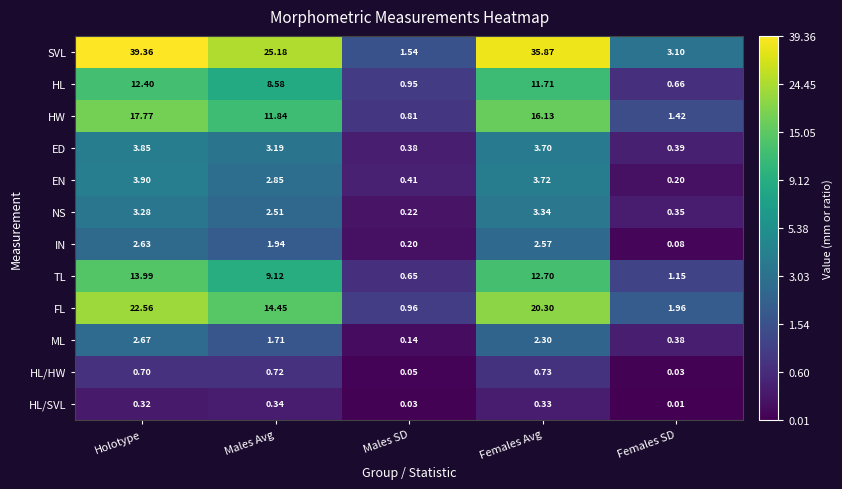

Which series has the largest range (max minus min)?

SVL